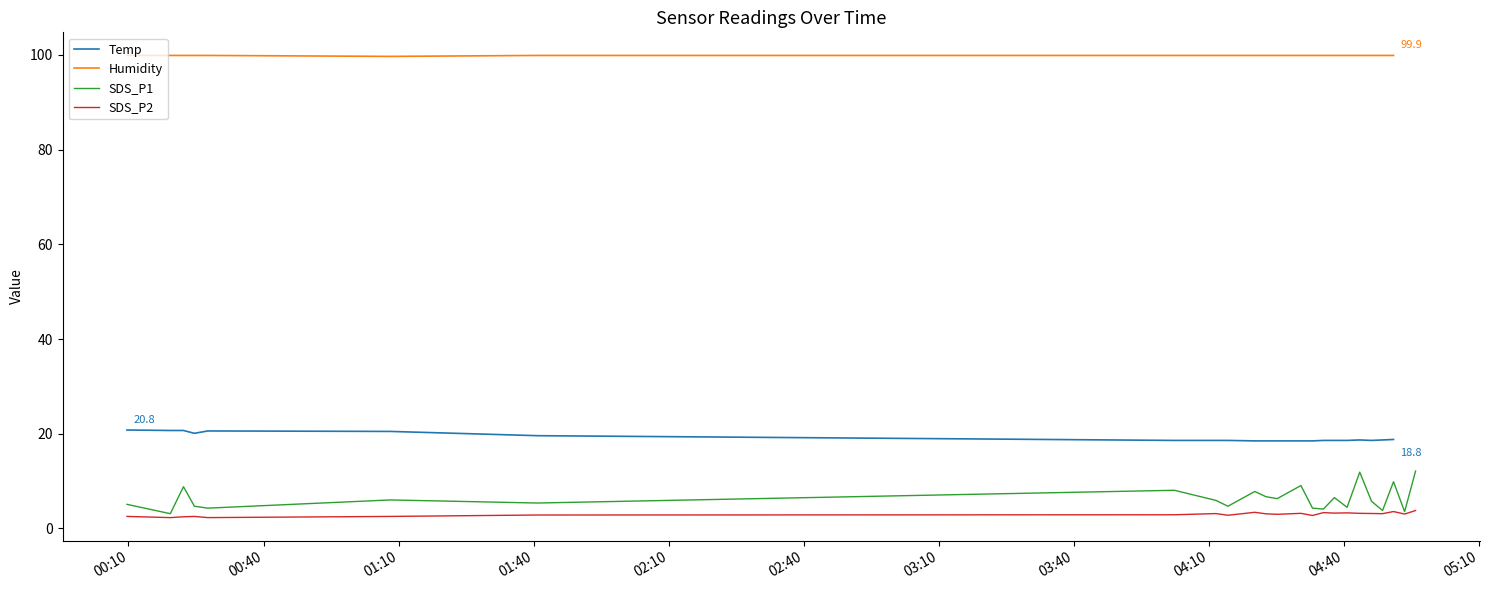

What is the maximum value for Temp?

20.8